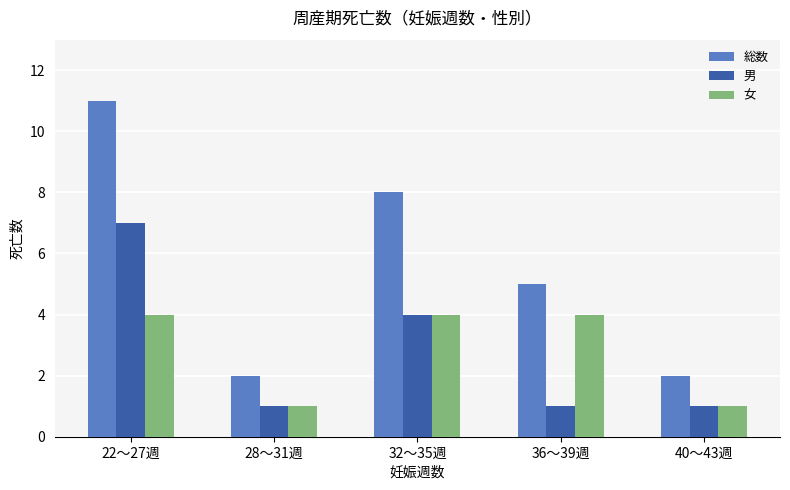

What is the value of the 男 bar at the 1st from the left?

7